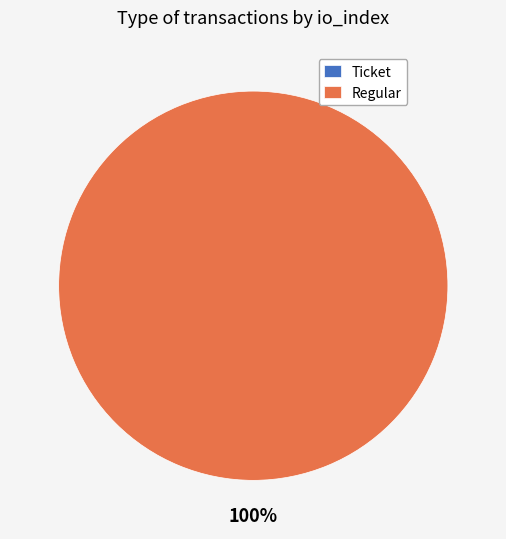

What percentage do Regular and Ticket together represent?

100.0%